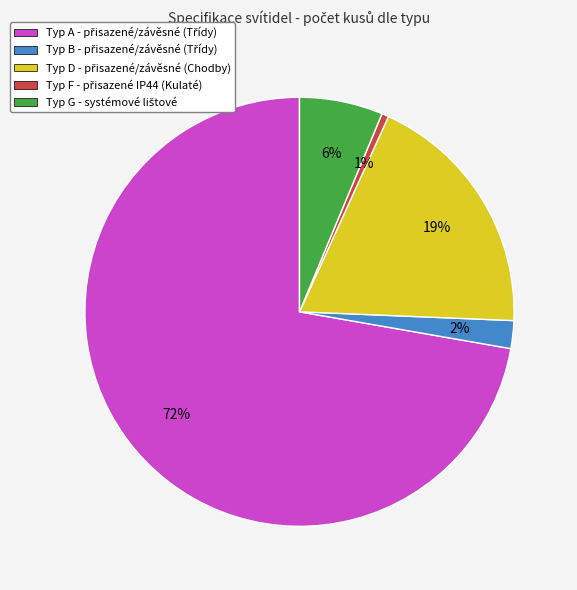

To the nearest percent, what is the average slice percentage?

20%